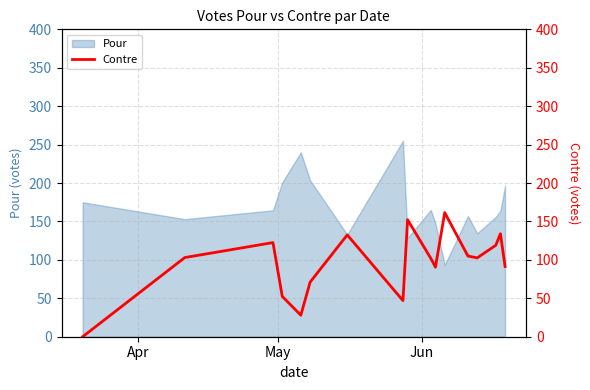

What is the minimum value for Pour?

93.5